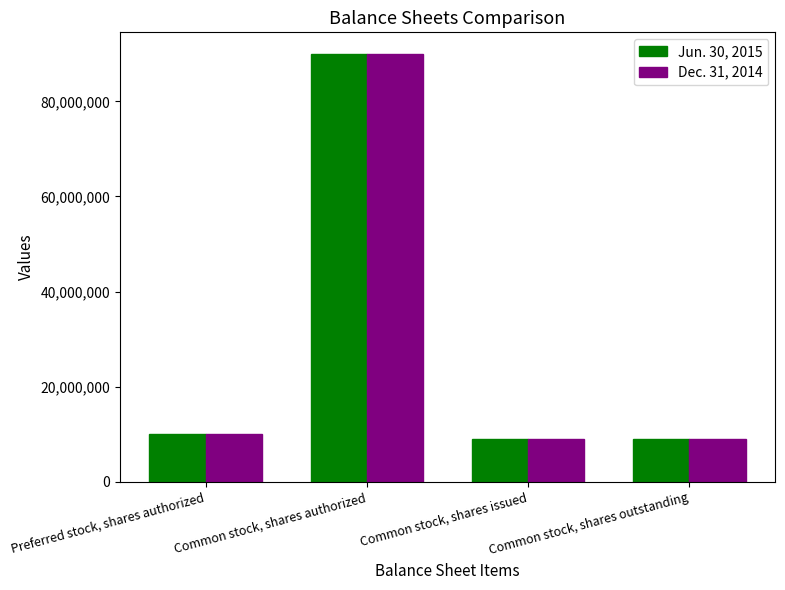

What value does the Jun. 30, 2015 series have at Common stock, shares outstanding?

9100000